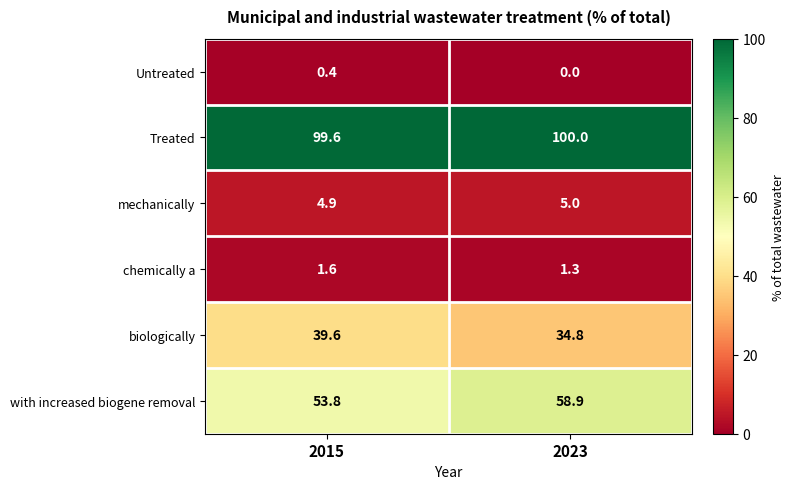

Is it true that biologically equals 22.8 at 2023?

False